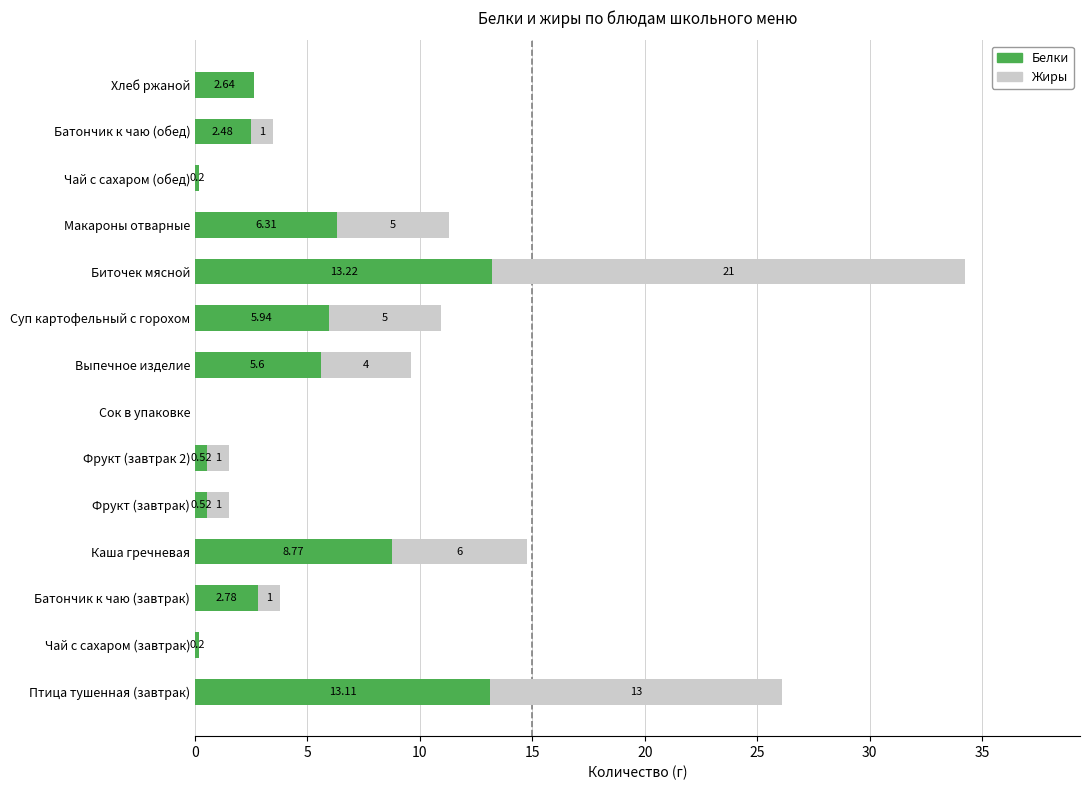

Count the number of categories in the chart.

14